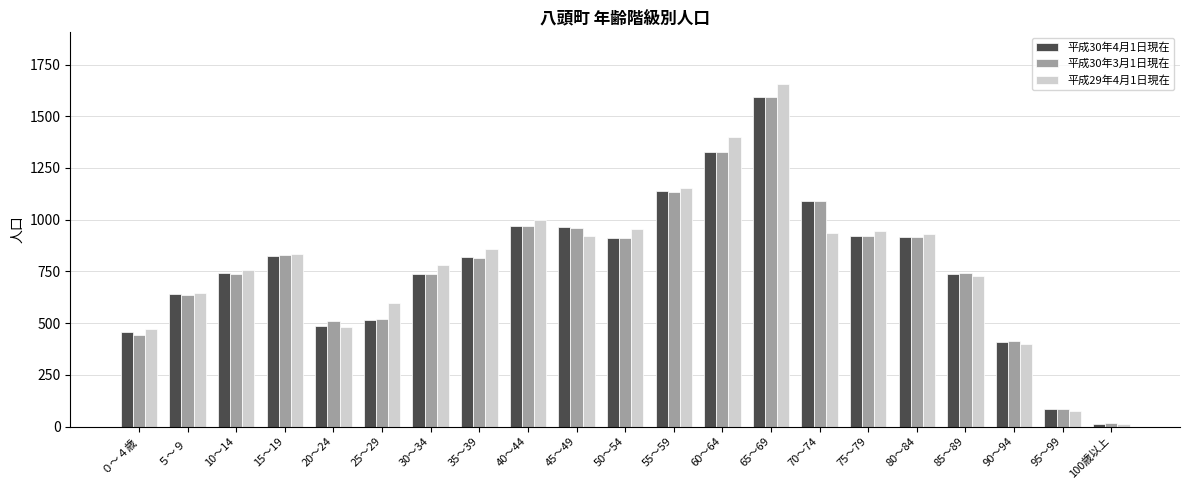

Is it true that 平成30年4月1日現在 equals 1320 at 45～49?

False